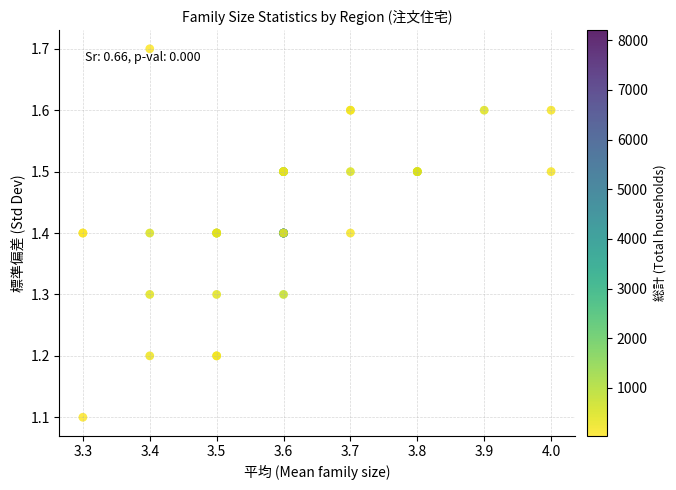

What Y value in the scatter plot is closest to 1?

1.1